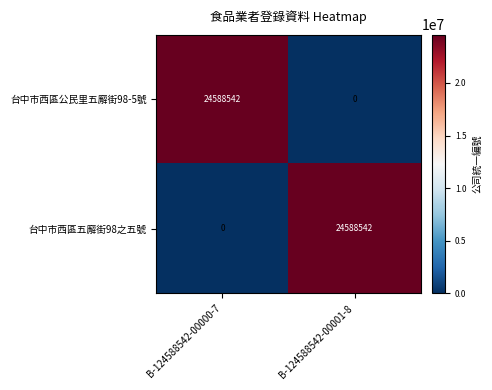

Reading left to right, transcribe all the data shown in this chart.

台中市西區公民里五廨街98-5號: B-124588542-00000-7=24588542	B-124588542-00001-8=0
台中市西區五廨街98之五號: B-124588542-00000-7=0	B-124588542-00001-8=24588542